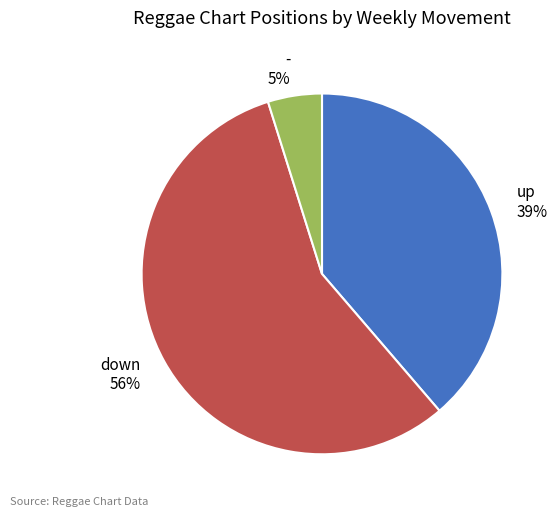

What is the largest slice in the pie chart?

down